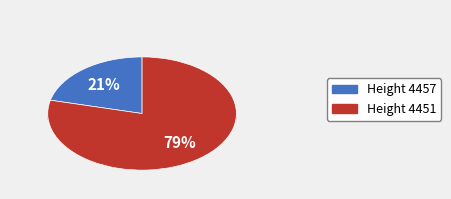

Is the sum of 4457 and 4451 greater than half?

Yes